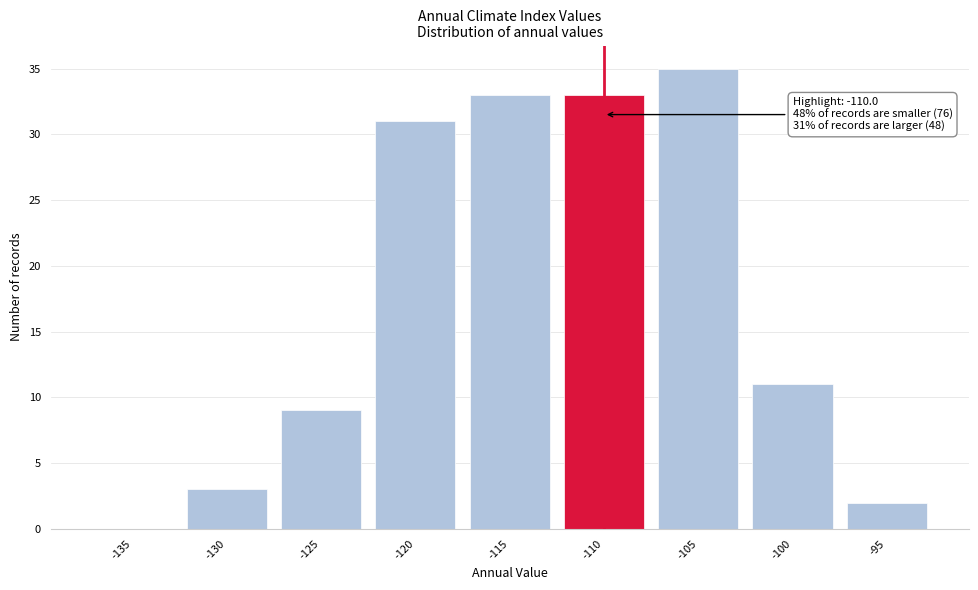

Reading right to left, what are all the values shown in this chart?

-95=2	-100=11	-105=35	-110=33	-115=33	-120=31	-125=9	-130=3	-135=0